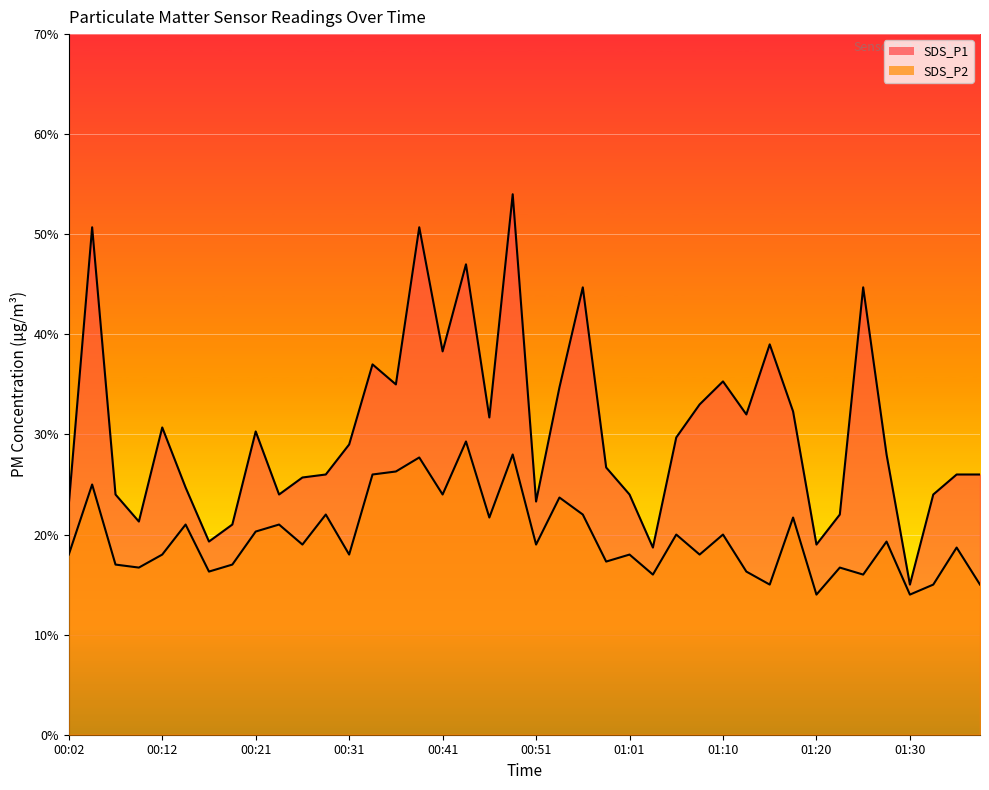

How many lines are shown in the chart?

2